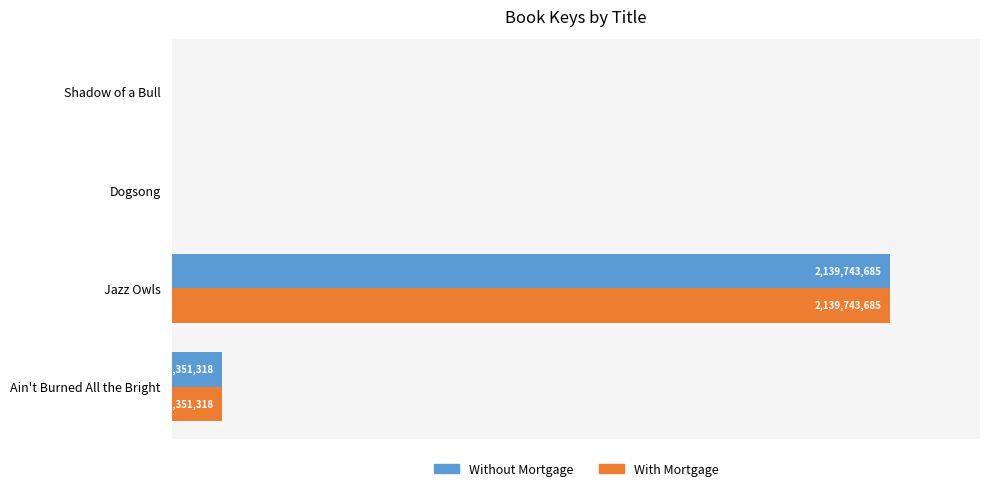

What are all the series names shown in the legend?

Without Mortgage, With Mortgage